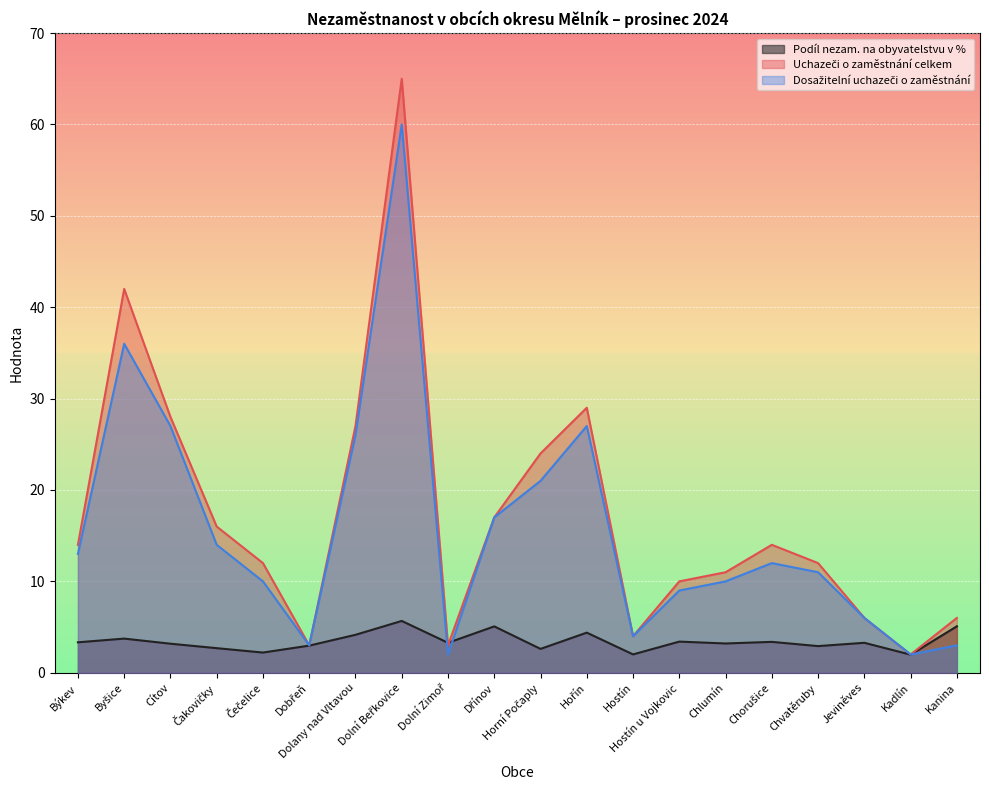

True or false: Dosažitelní uchazeči o zaměstnání has more than 0 interior local peaks.

True